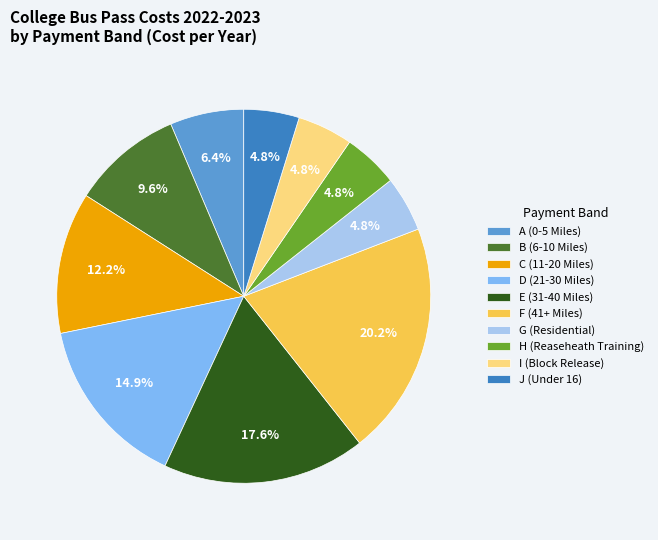

How many segments does this pie chart have?

10